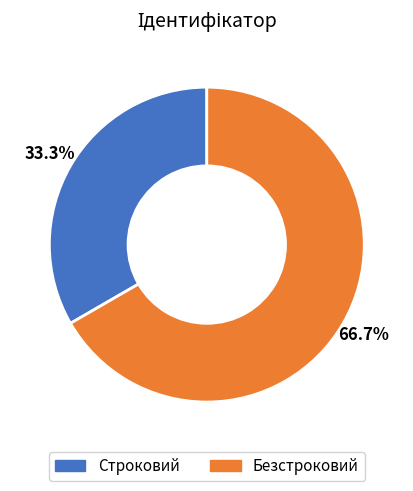

What percentage is the Строковий slice, to the nearest percent?

33%